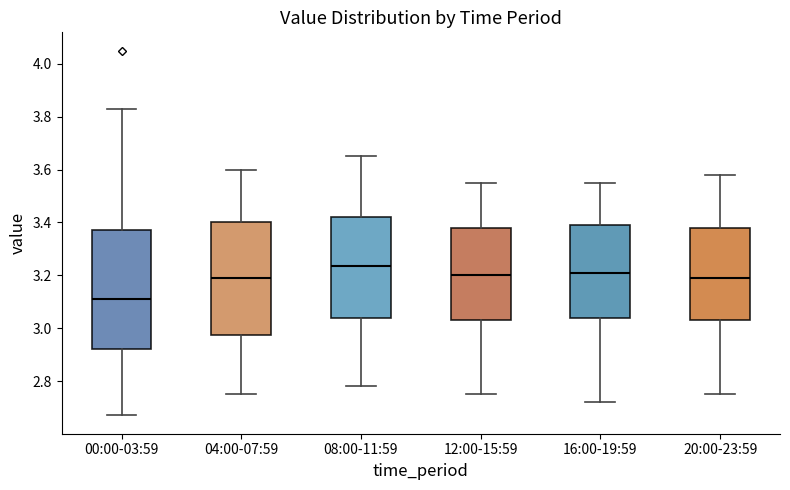

Where does the median line of the box for 16:00-19:59 sit on the y-axis? The values are not printed on the chart, so give them approximately, as read against the axis.

3.22